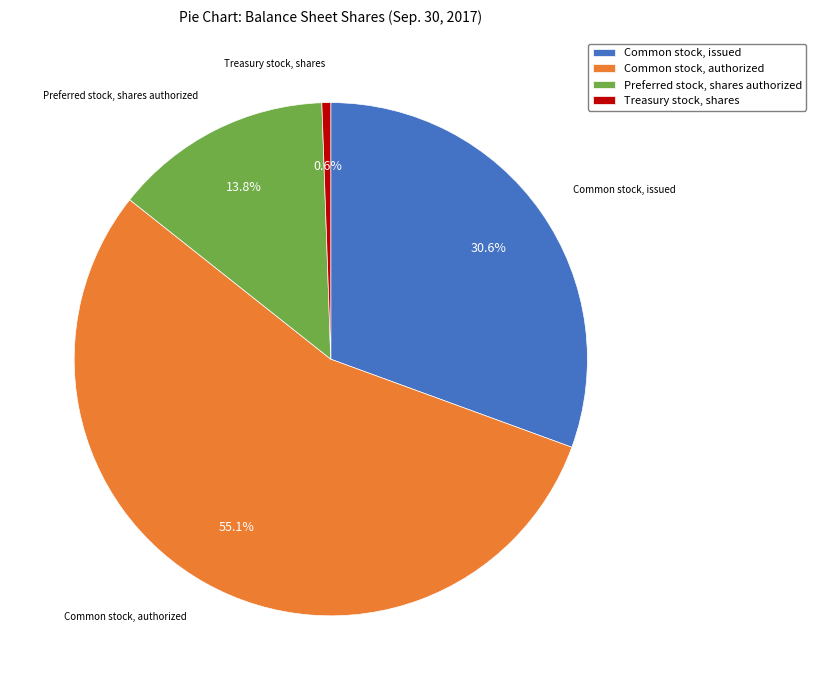

Rank the categories by value from highest to lowest.

Common stock, authorized, Common stock, issued, Preferred stock, shares authorized, Treasury stock, shares